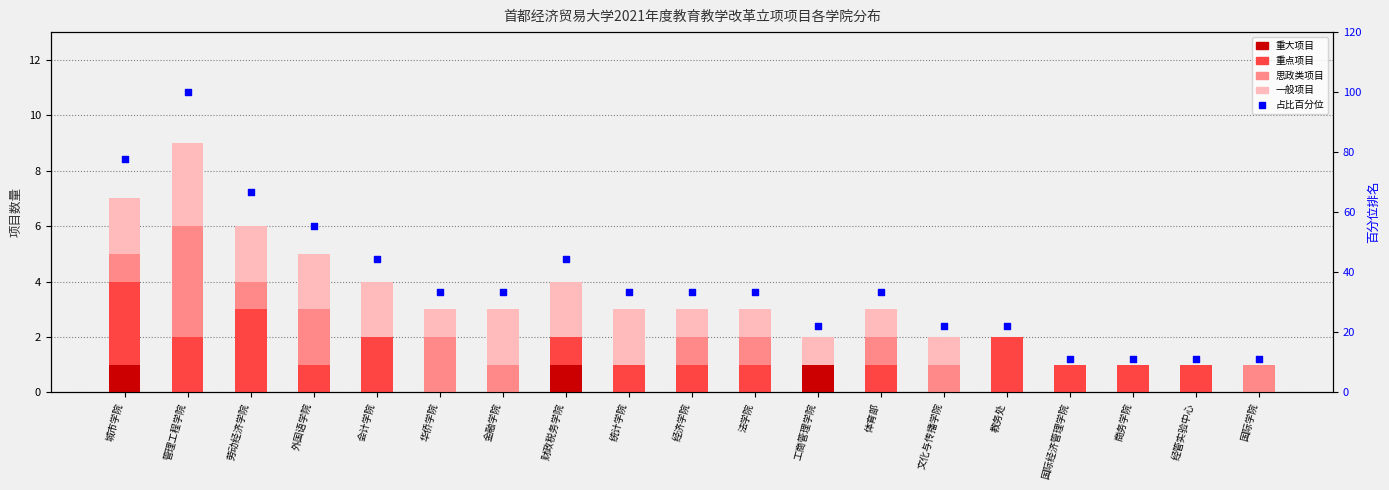

Which series reaches the maximum Y coordinate?

占比百分位